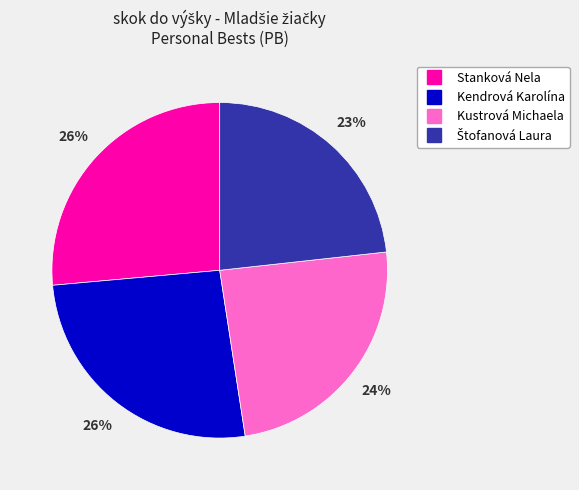

How many slices are in this pie chart?

4